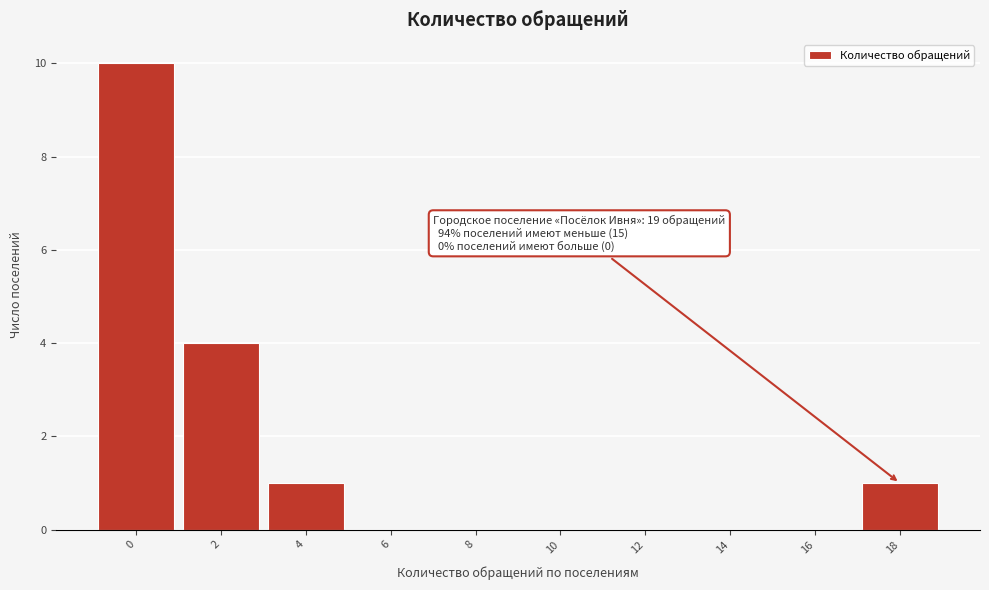

Reading right to left, list all the values displayed in this chart.

18=1	16=0	14=0	12=0	10=0	8=0	6=0	4=1	2=4	0=10